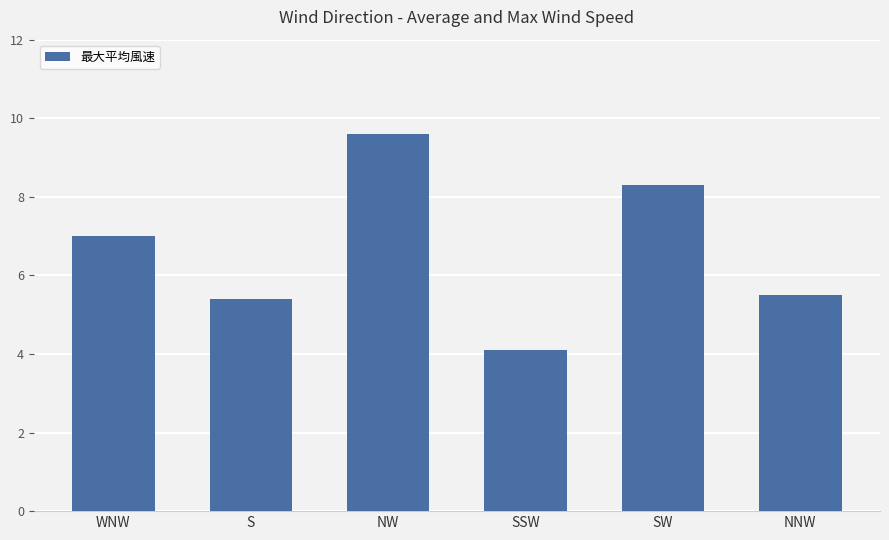

What is the ratio of the value at NW to the value at SW?

1.2